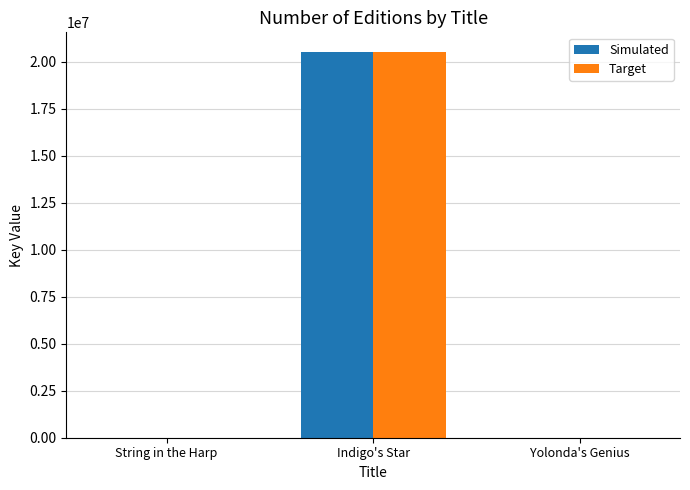

At which label is Target closest to 10272917?

Yolonda's Genius